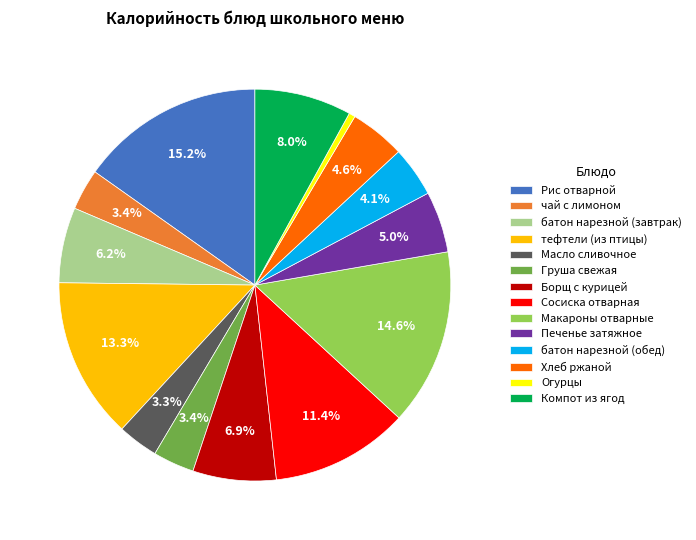

Is Печенье затяжное the majority of the pie?

No